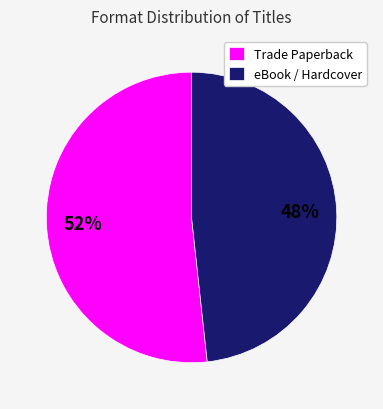

Which slice is the largest?

Trade Paperback